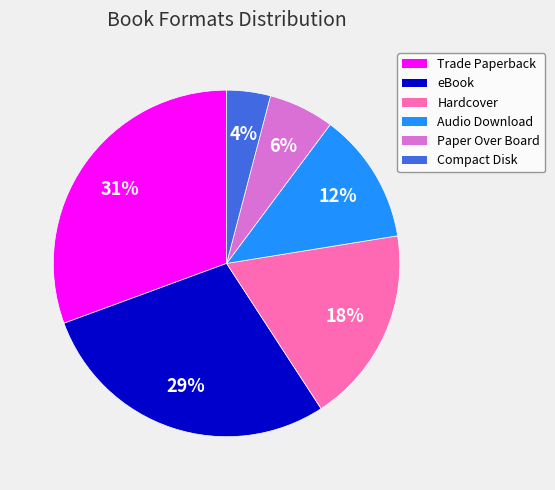

What percentage is the eBook slice, to the nearest percent?

29%